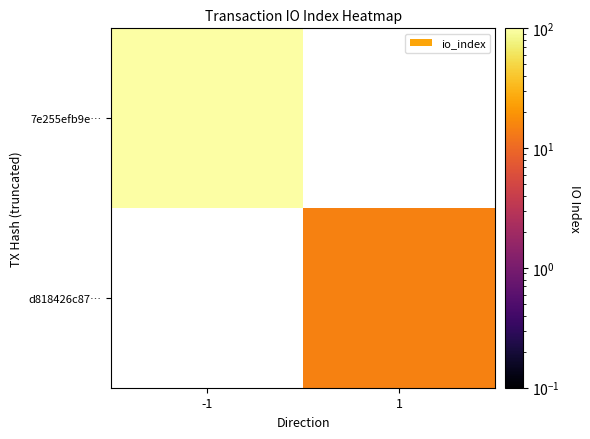

What is the maximum value shown in the chart?

116.0